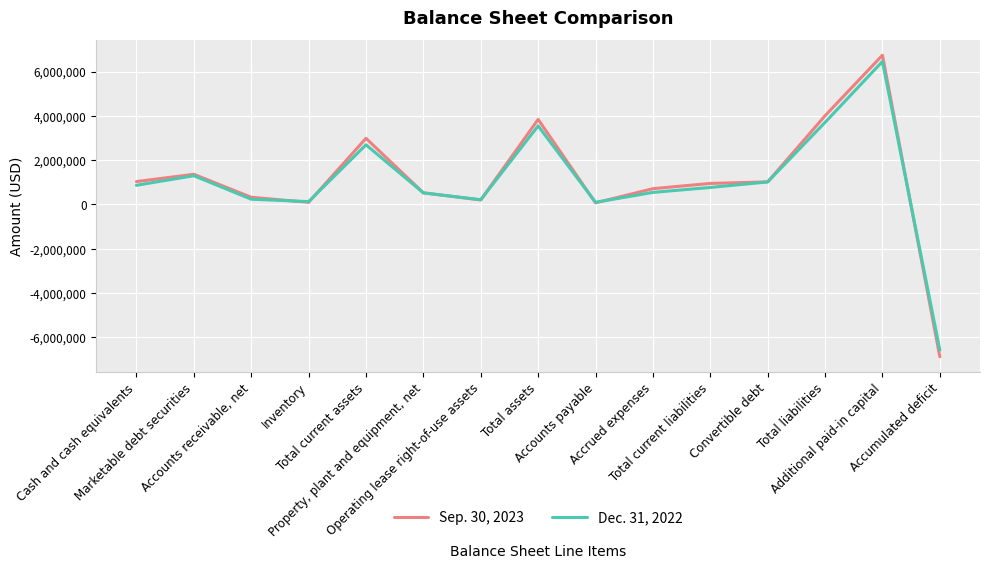

Which series has the largest range (max minus min)?

Sep. 30, 2023